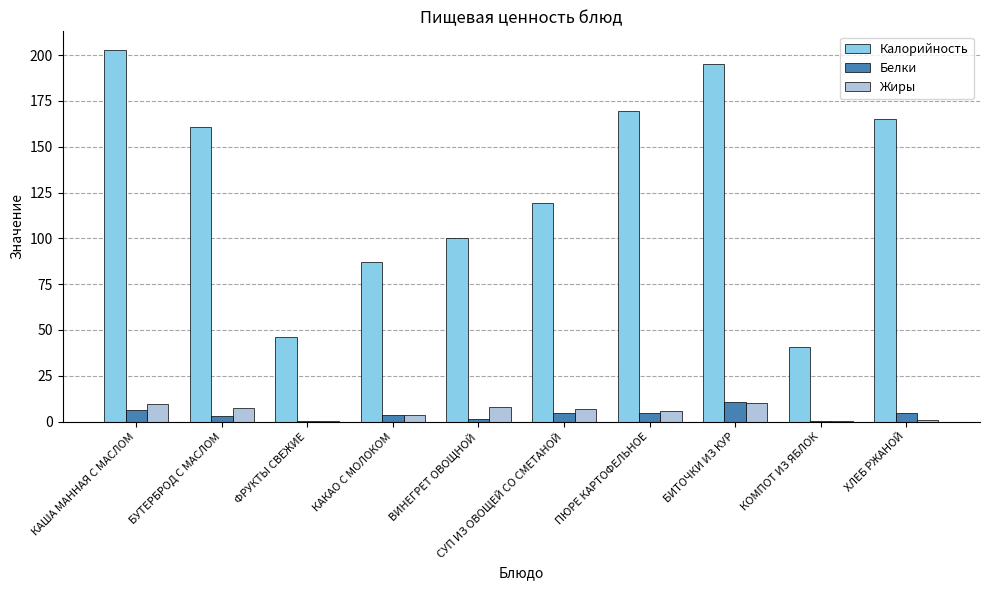

What is the sum of the Калорийность values at СУП ИЗ ОВОЩЕЙ СО СМЕТАНОЙ and КАКАО С МОЛОКОМ?

206.2